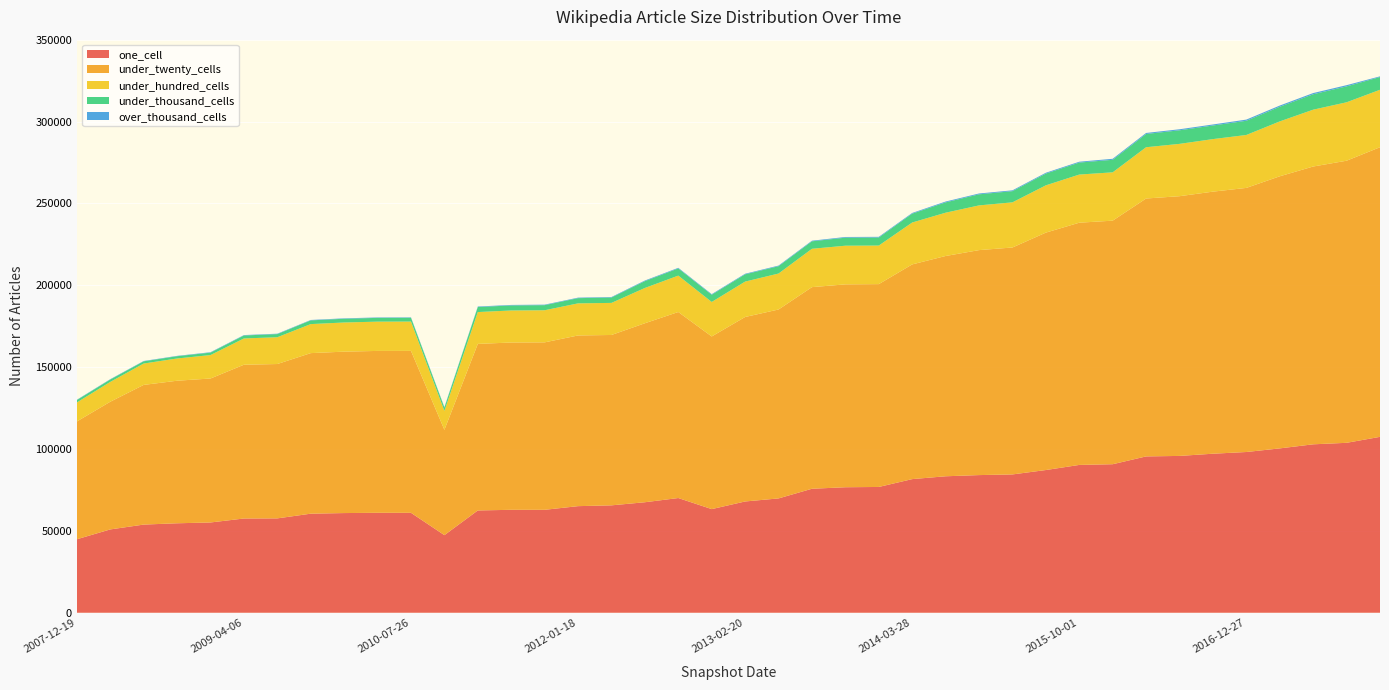

Reading left to right, what are all the values shown in this chart?

one_cell: 2007-12-19=44876	2008-04-01=50889	2008-06-27=53843	2008-10-10=54639	2008-12-17=55133	2009-04-06=57557	2009-06-17=57632	2009-09-25=60505	2009-12-16=60878	2010-04-01=61043	2010-07-26=61029	2010-11-17=47394	2011-02-21=62475	2011-06-10=62867	2011-09-05=62865	2012-01-18=65103	2012-03-26=65594	2012-07-13=67489	2012-10-31=70058	2012-12-11=63293	2013-02-20=67960	2013-05-21=69822	2013-07-09=75730	2013-09-10=76647	2013-12-20=76825	2014-03-28=81615	2014-09-08=83348	2015-01-19=84072	2015-04-09=84473	2015-07-03=87159	2015-10-01=90280	2016-01-04=90712	2016-04-05=95476	2016-07-04=95780	2016-10-07=97128	2016-12-27=98167	2017-04-12=100378	2017-07-24=102864	2017-10-12=103784	2017-12-22=107426
under_twenty_cells: 2007-12-19=71945	2008-04-01=77979	2008-06-27=85308	2008-10-10=87063	2008-12-17=87930	2009-04-06=93914	2009-06-17=94272	2009-09-25=98060	2009-12-16=98585	2010-04-01=98864	2010-07-26=98898	2010-11-17=64306	2011-02-21=101718	2011-06-10=102178	2011-09-05=102271	2012-01-18=104247	2012-03-26=104051	2012-07-13=109316	2012-10-31=113616	2012-12-11=105440	2013-02-20=112671	2013-05-21=115383	2013-07-09=123133	2013-09-10=123904	2013-12-20=123875	2014-03-28=131130	2014-09-08=134531	2015-01-19=137400	2015-04-09=138599	2015-07-03=145003	2015-10-01=147937	2016-01-04=148748	2016-04-05=157517	2016-07-04=158624	2016-10-07=160054	2016-12-27=161299	2017-04-12=166178	2017-07-24=169666	2017-10-12=172287	2017-12-22=176887
under_hundred_cells: 2007-12-19=11592	2008-04-01=12100	2008-06-27=13054	2008-10-10=13584	2008-12-17=14315	2009-04-06=16047	2009-06-17=16366	2009-09-25=17727	2009-12-16=17809	2010-04-01=17877	2010-07-26=17903	2010-11-17=11600	2011-02-21=19446	2011-06-10=19560	2011-09-05=19606	2012-01-18=19601	2012-03-26=19589	2012-07-13=21551	2012-10-31=22223	2012-12-11=21075	2013-02-20=21622	2013-05-21=21964	2013-07-09=23424	2013-09-10=23612	2013-12-20=23554	2014-03-28=25592	2014-09-08=26443	2015-01-19=27309	2015-04-09=27576	2015-07-03=28878	2015-10-01=29396	2016-01-04=29515	2016-04-05=31313	2016-07-04=31955	2016-10-07=32089	2016-12-27=32326	2017-04-12=33523	2017-07-24=34712	2017-10-12=35689	2017-12-22=35088
under_thousand_cells: 2007-12-19=1453	2008-04-01=1467	2008-06-27=1347	2008-10-10=1385	2008-12-17=1486	2009-04-06=1817	2009-06-17=1904	2009-09-25=2268	2009-12-16=2280	2010-04-01=2304	2010-07-26=2308	2010-11-17=1983	2011-02-21=3073	2011-06-10=3084	2011-09-05=3109	2012-01-18=3185	2012-03-26=3282	2012-07-13=4179	2012-10-31=4388	2012-12-11=4404	2013-02-20=4427	2013-05-21=4481	2013-07-09=4560	2013-09-10=4905	2013-12-20=4903	2014-03-28=5410	2014-09-08=6316	2015-01-19=6767	2015-04-09=6829	2015-07-03=7179	2015-10-01=7327	2016-01-04=7652	2016-04-05=8093	2016-07-04=8290	2016-10-07=8302	2016-12-27=8670	2017-04-12=8948	2017-07-24=9413	2017-10-12=9708	2017-12-22=7778
over_thousand_cells: 2007-12-19=198	2008-04-01=206	2008-06-27=202	2008-10-10=212	2008-12-17=246	2009-04-06=249	2009-06-17=251	2009-09-25=251	2009-12-16=258	2010-04-01=258	2010-07-26=258	2010-11-17=308	2011-02-21=308	2011-06-10=308	2011-09-05=308	2012-01-18=308	2012-03-26=308	2012-07-13=371	2012-10-31=371	2012-12-11=369	2013-02-20=369	2013-05-21=370	2013-07-09=373	2013-09-10=425	2013-12-20=426	2014-03-28=426	2014-09-08=506	2015-01-19=505	2015-04-09=505	2015-07-03=509	2015-10-01=514	2016-01-04=624	2016-04-05=625	2016-07-04=626	2016-10-07=628	2016-12-27=725	2017-04-12=729	2017-07-24=734	2017-10-12=737	2017-12-22=414